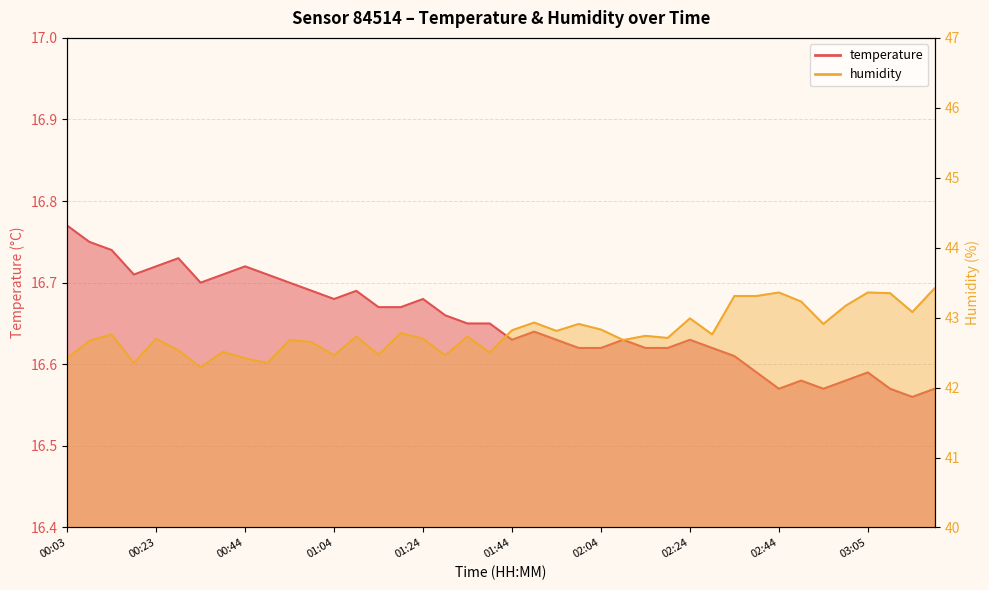

True or false: humidity has more than 1 points higher than both neighbors.

True